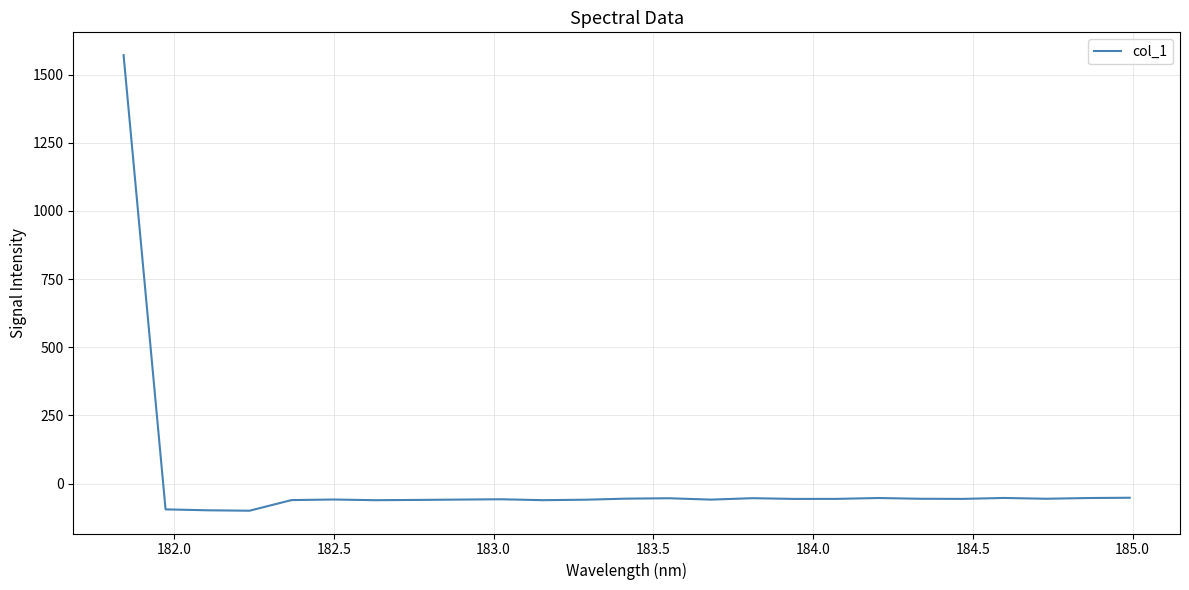

What is the difference between the maximum and minimum values?

1671.1